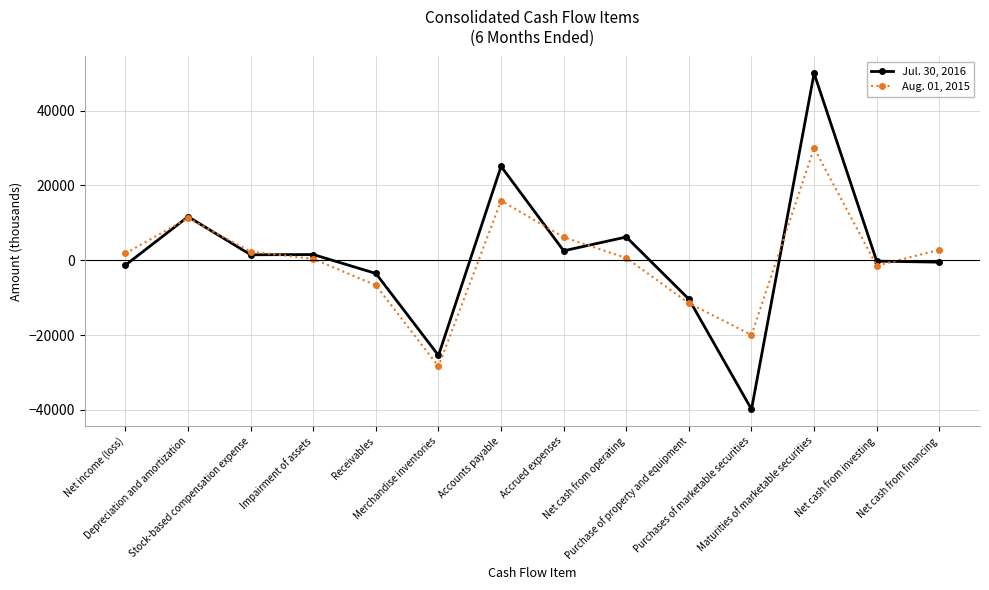

Rank the series by their maximum value, from lowest to highest.

Aug. 01, 2015, Jul. 30, 2016